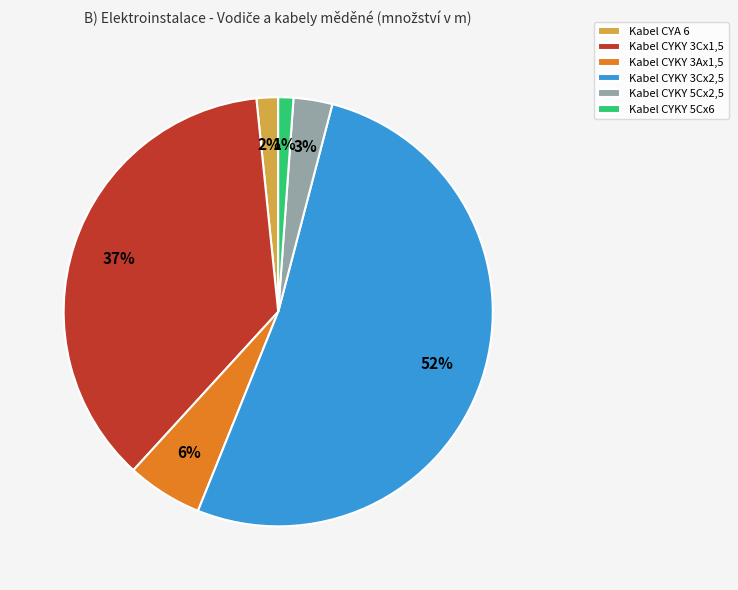

Which has a higher value, Kabel CYA 6 or Kabel CYKY 3Cx1,5?

Kabel CYKY 3Cx1,5